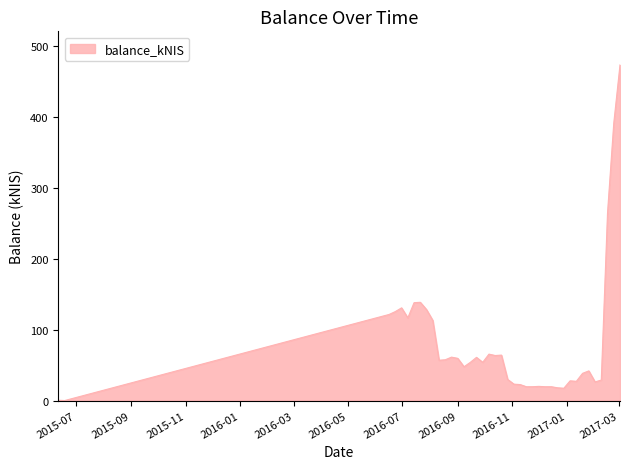

What is the difference between the maximum and minimum values?

473.2